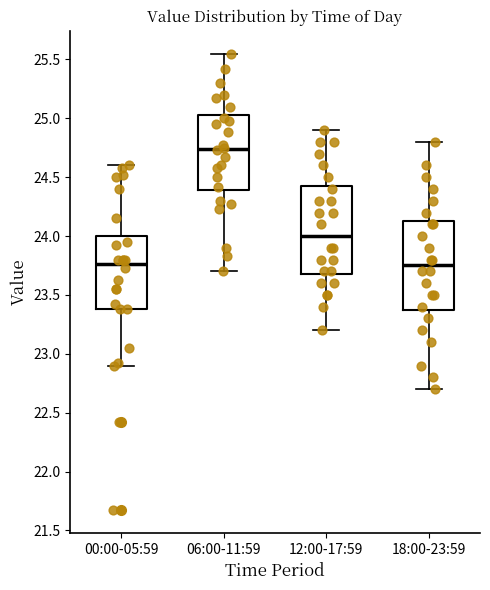

Where does the upper whisker of the box for 00:00-05:59 end on the y-axis? The values are not printed on the chart, so give them approximately, as read against the axis.

24.60